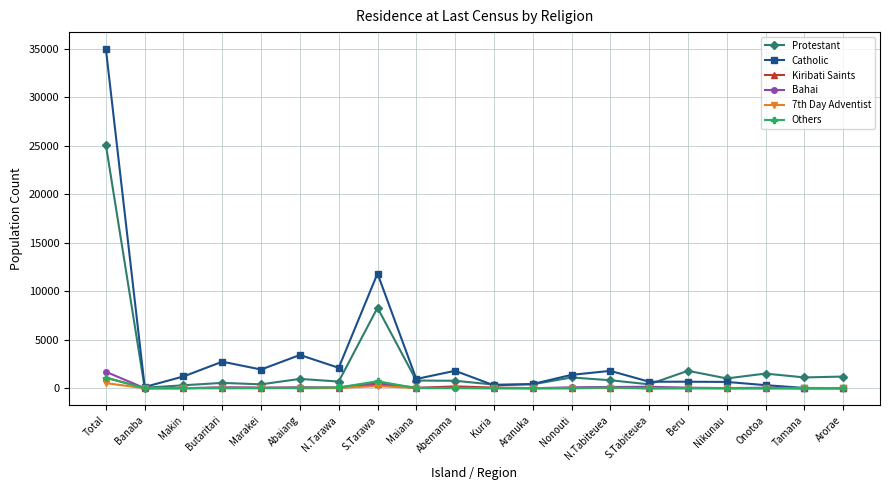

Is the value of Bahai at Total greater than the value of Kiribati Saints at Kuria?

Yes